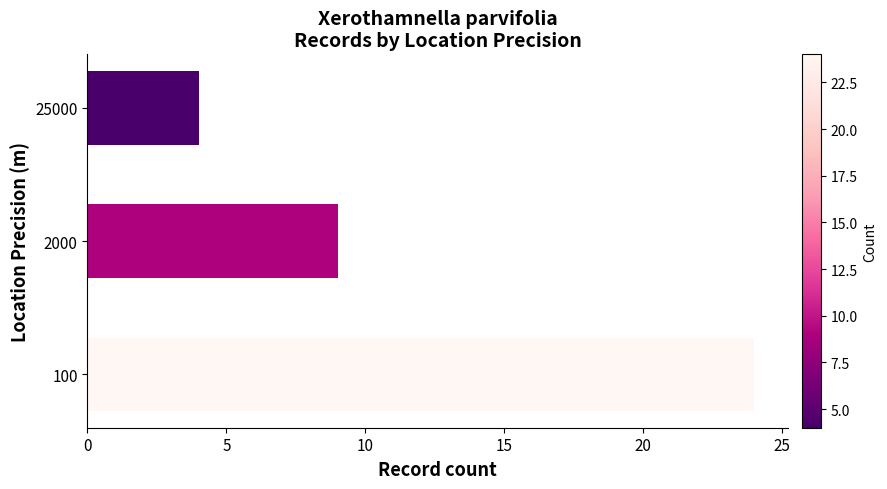

The chart shows a value of 9 at 2000. True or false?

True